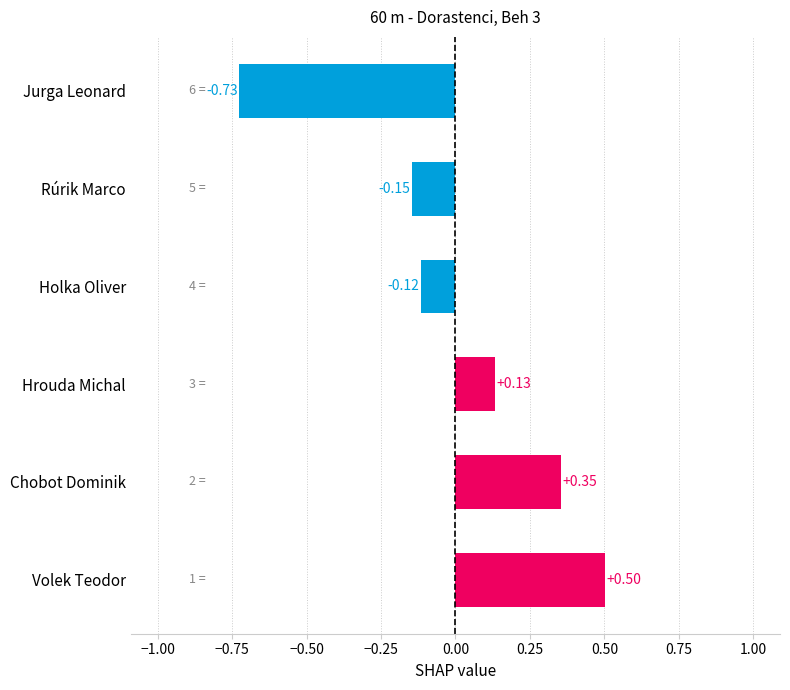

Which category has the lowest value across all series?

Jurga Leonard